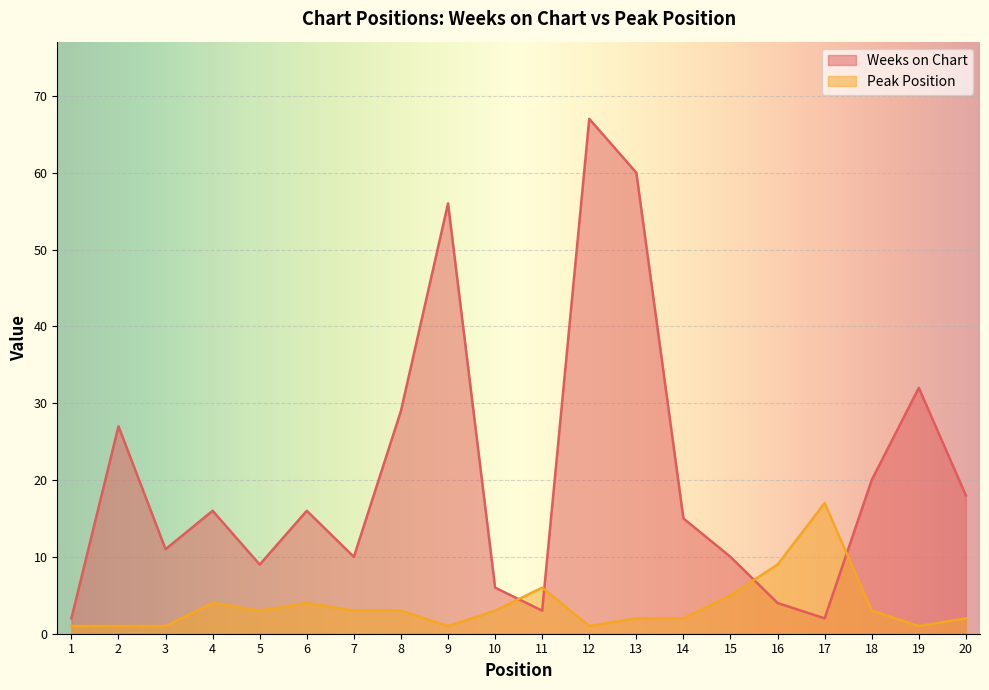

Rank the series by their average value, from lowest to highest.

Peak Position, Weeks on Chart